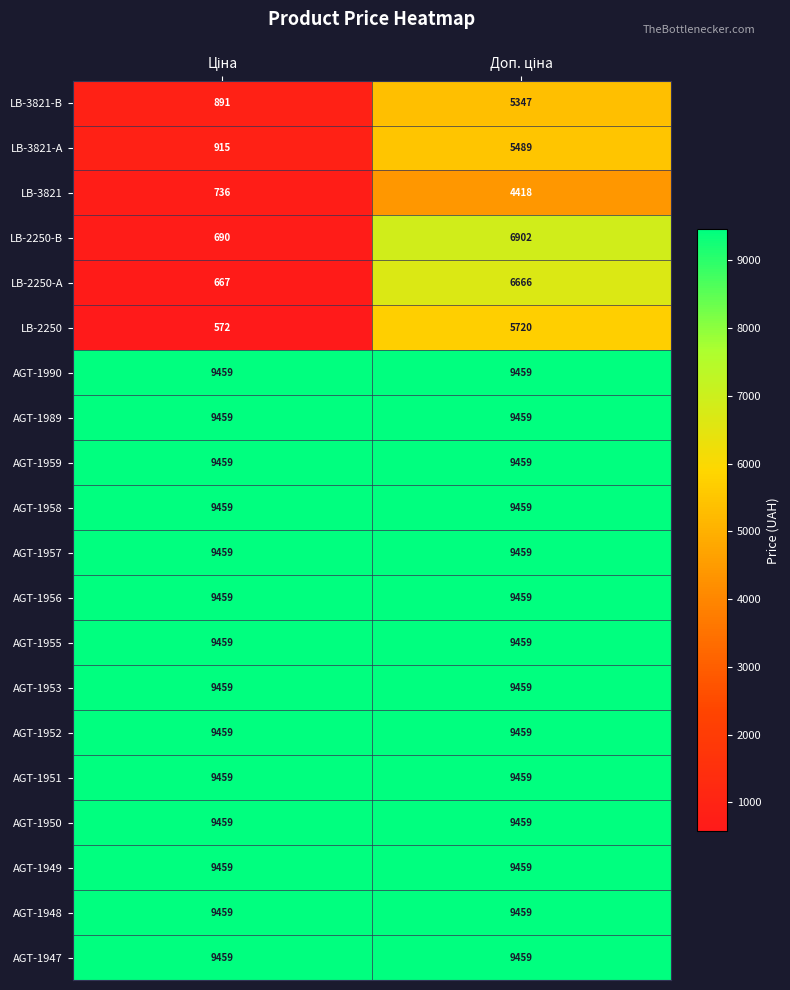

Which series has the widest spread of values?

LB-2250-B